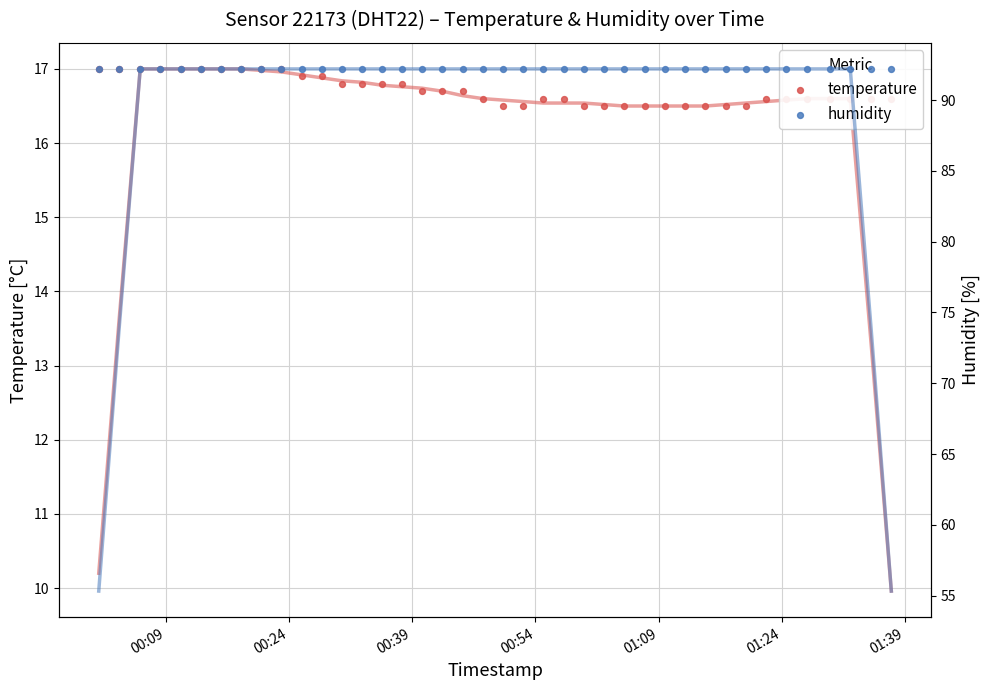

What are all the series names shown in the legend?

temperature, humidity